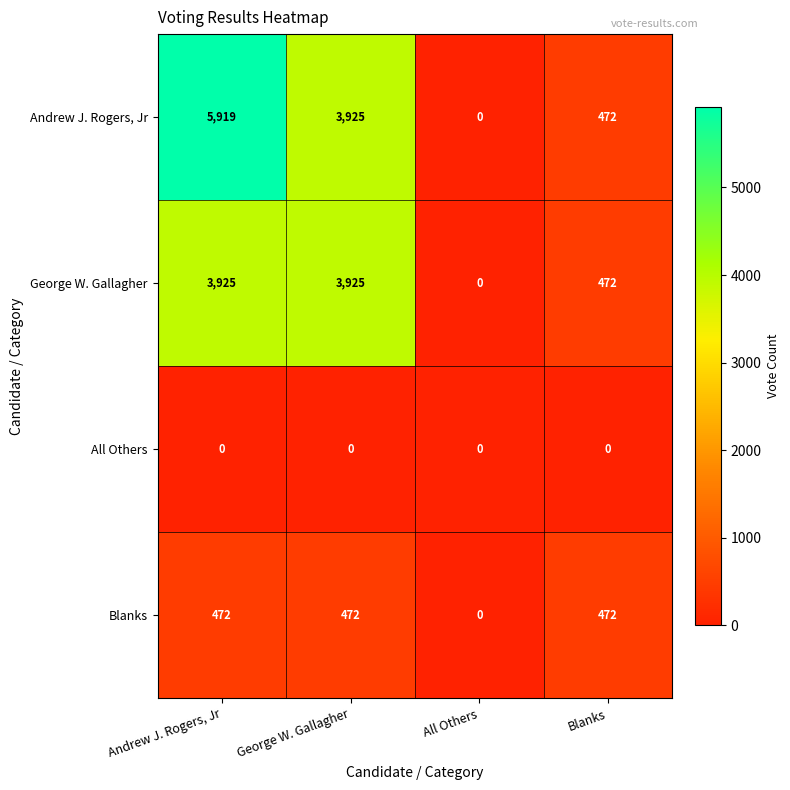

At Andrew J. Rogers, Jr, list the series in order from largest to smallest.

Andrew J. Rogers, Jr, George W. Gallagher, Blanks, All Others